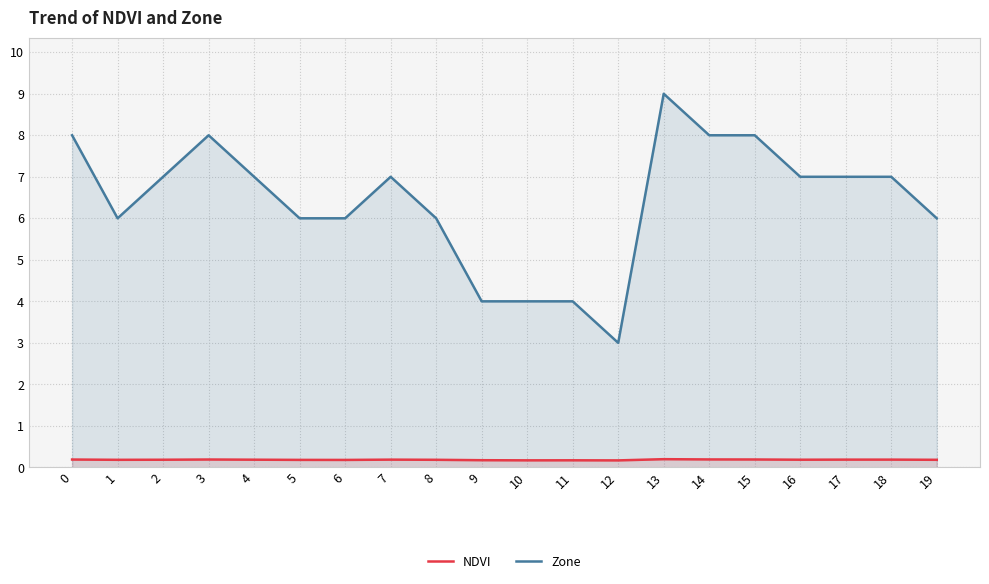

Which series has the largest range (max minus min)?

Zone